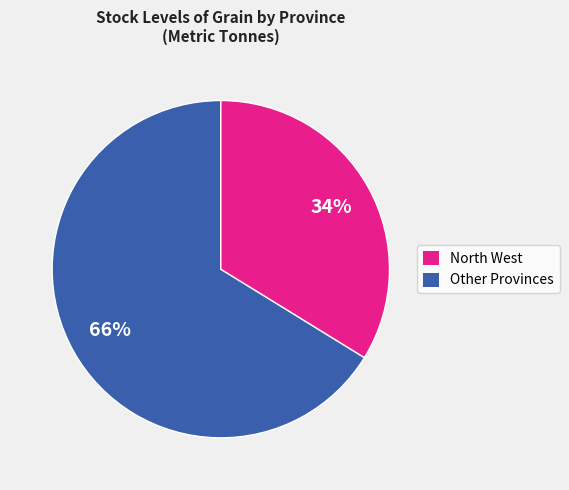

To the nearest percent, what is the difference between the largest and smallest slice percentages?

32%